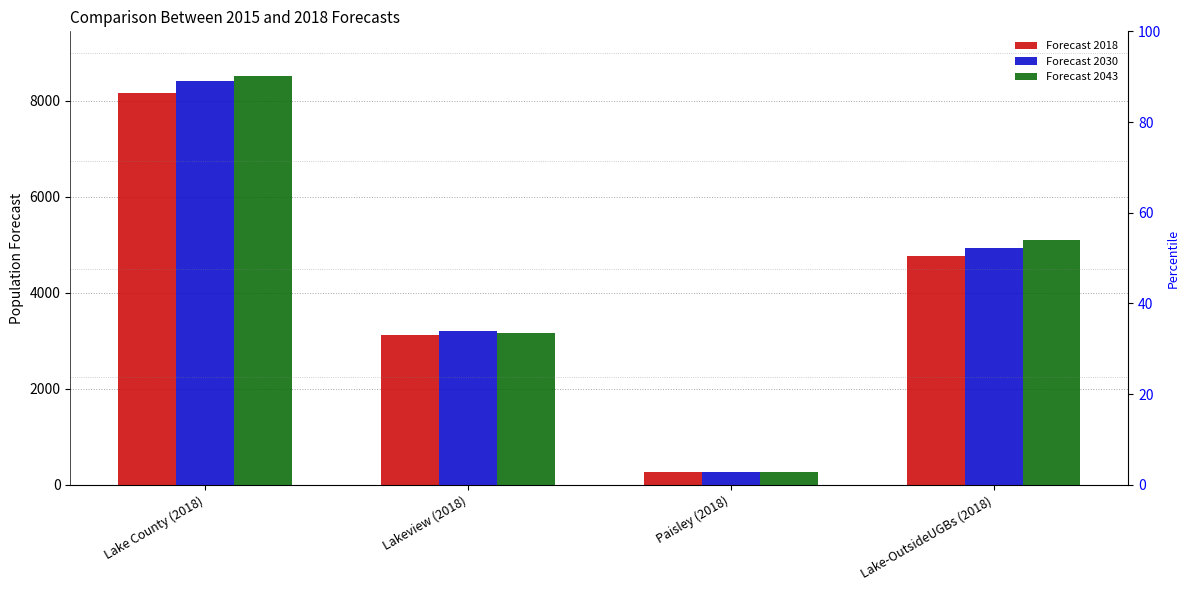

What position from the left is Lake County (2018)?

1